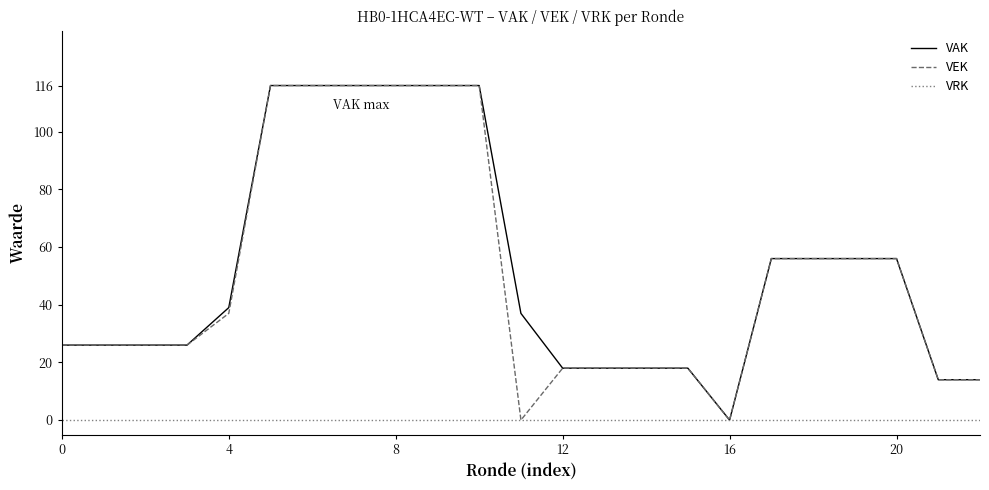

What is the maximum value shown in the chart?

116